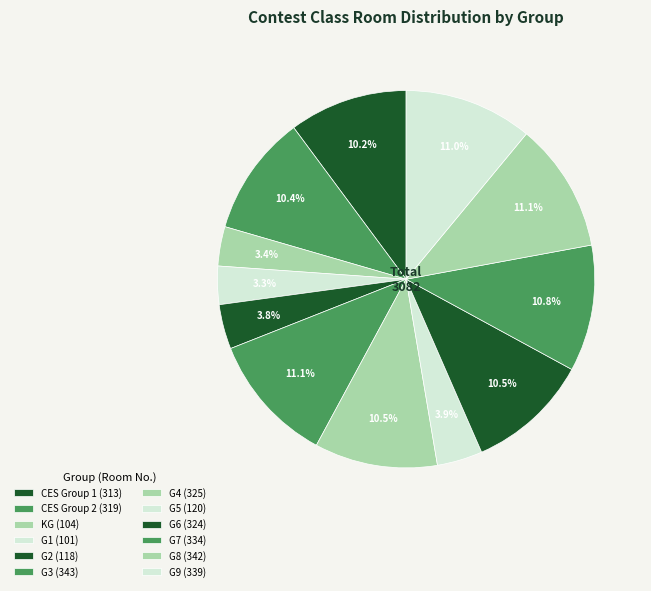

Which category has the biggest portion of the pie?

G3